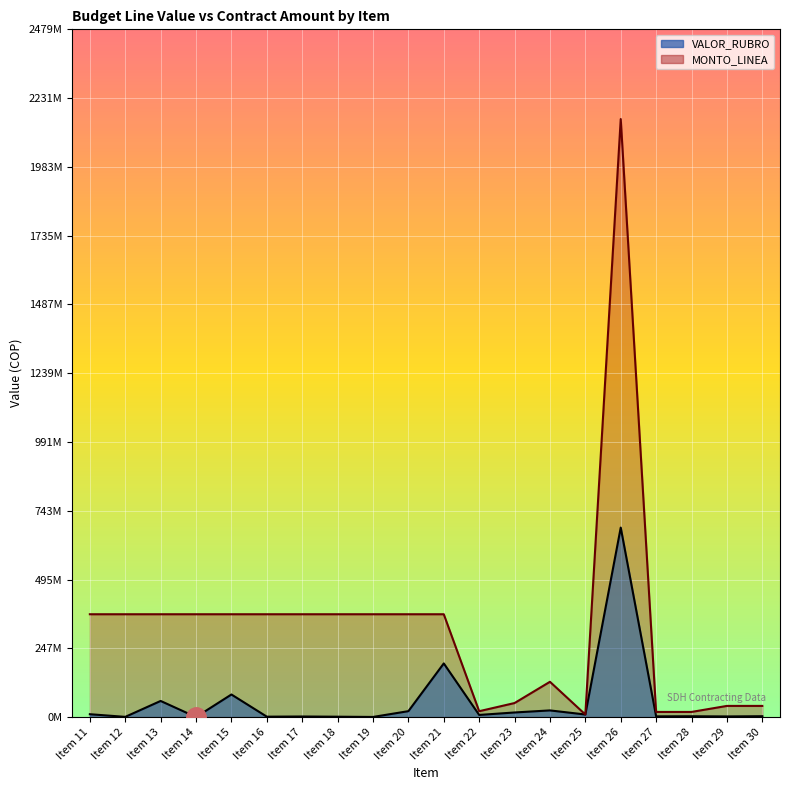

What is the difference between the VALOR_RUBRO values at Item 22 and Item 29?

5382500